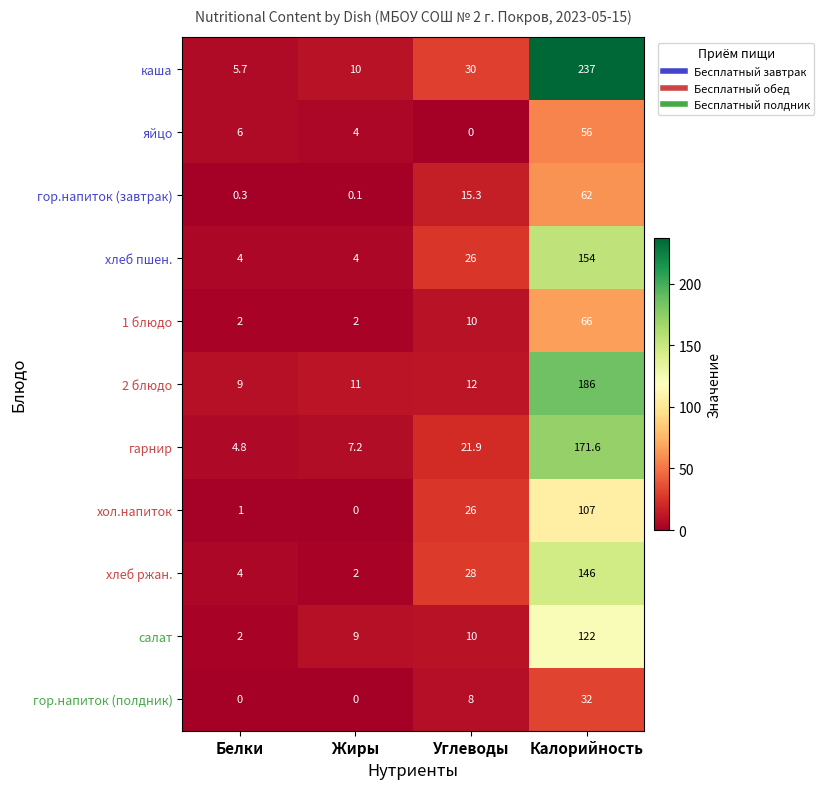

What is the sum of all хлеб ржан. values?

180.0